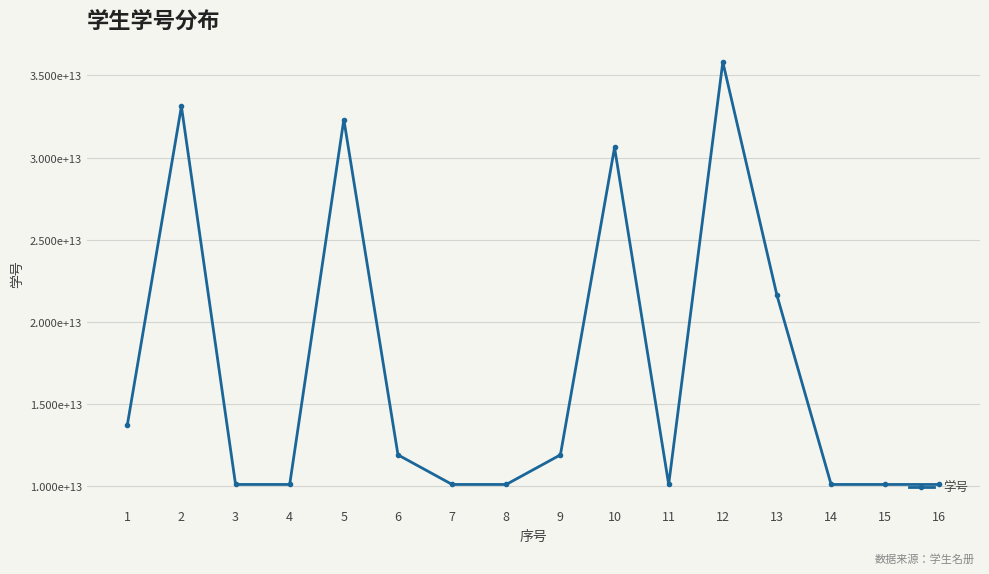

At which label does the data first exceed 11920202200673?

1